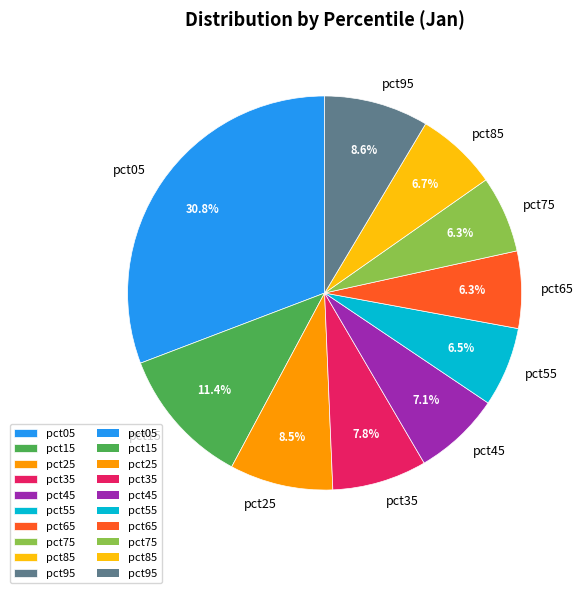

Which has a higher value, pct75 or pct05?

pct05